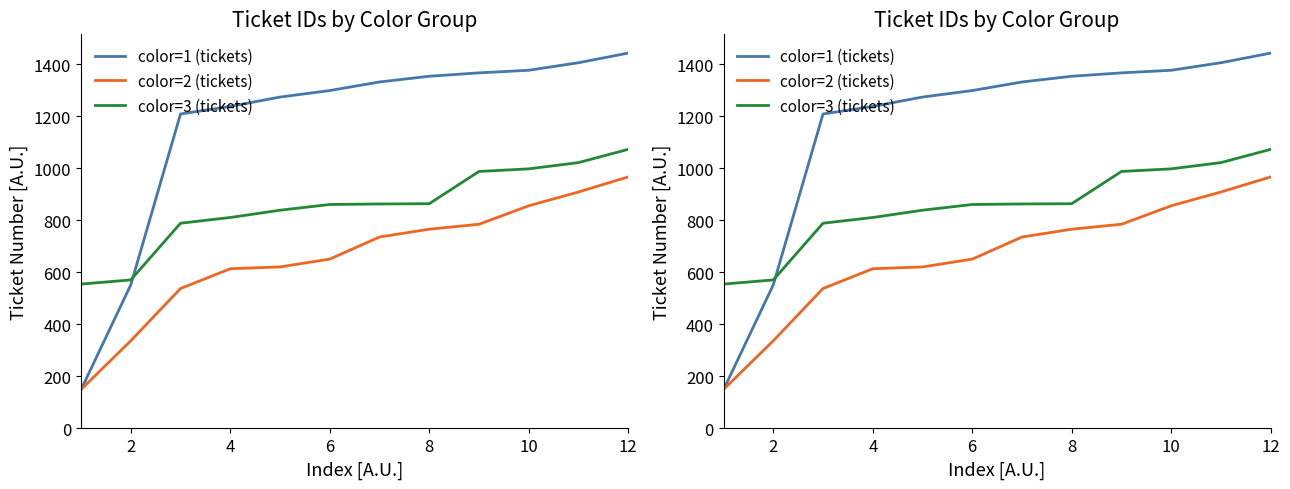

At 10, list the series in order from largest to smallest.

color=1 (tickets), color=3 (tickets), color=2 (tickets)